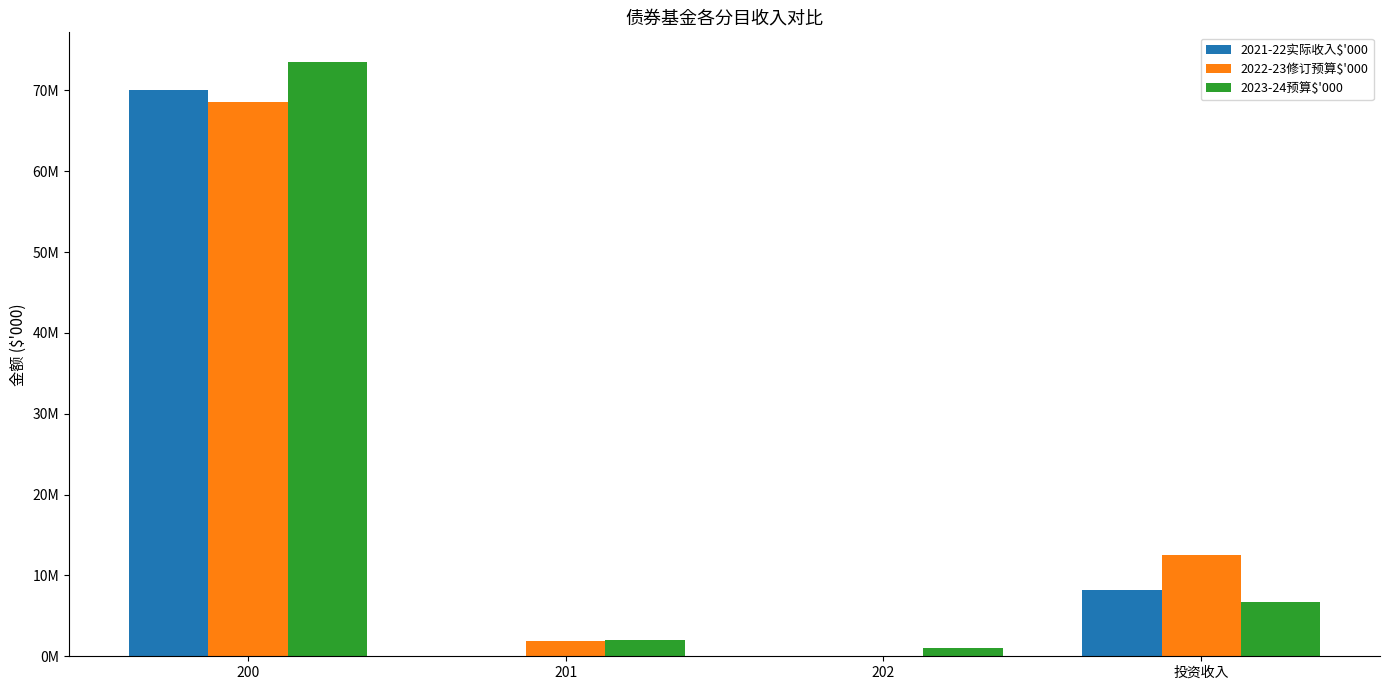

What are all the series names shown in the legend?

2021-22实际收入$'000, 2022-23修订预算$'000, 2023-24预算$'000